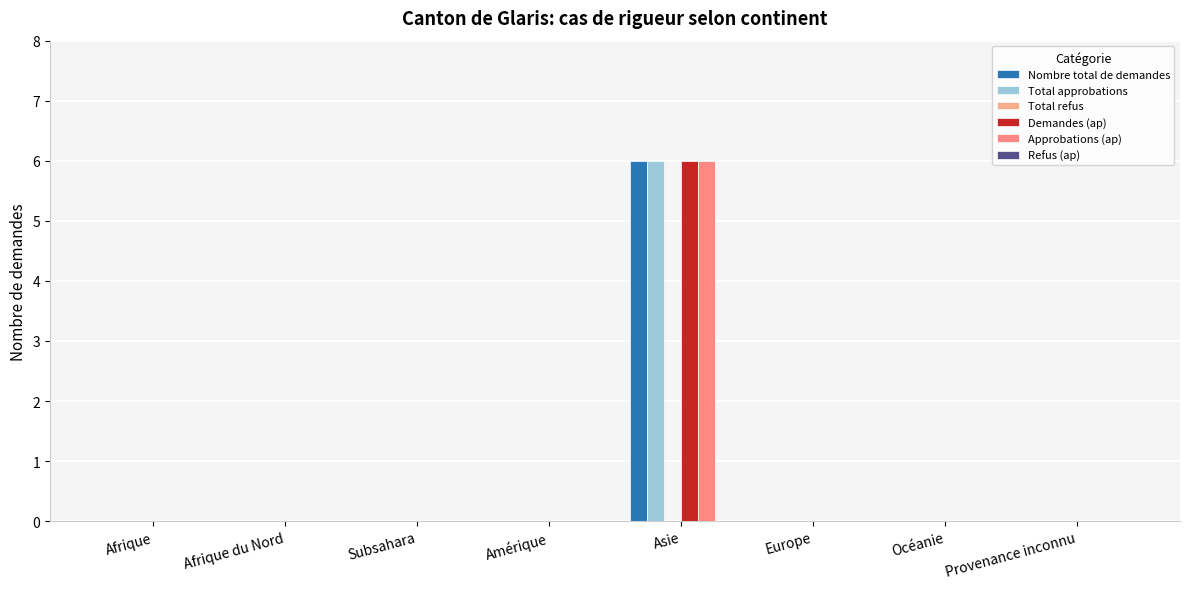

Between Océanie and Asie, which is larger?

Asie